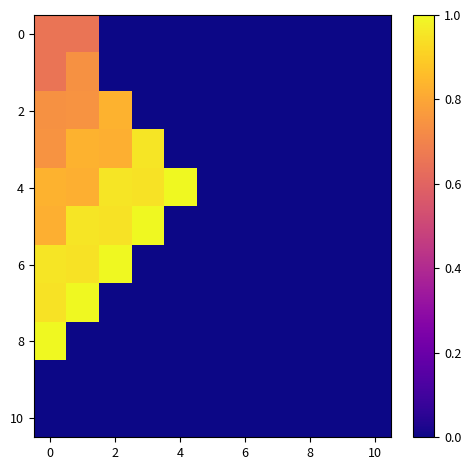

How many series are shown in this chart?

11